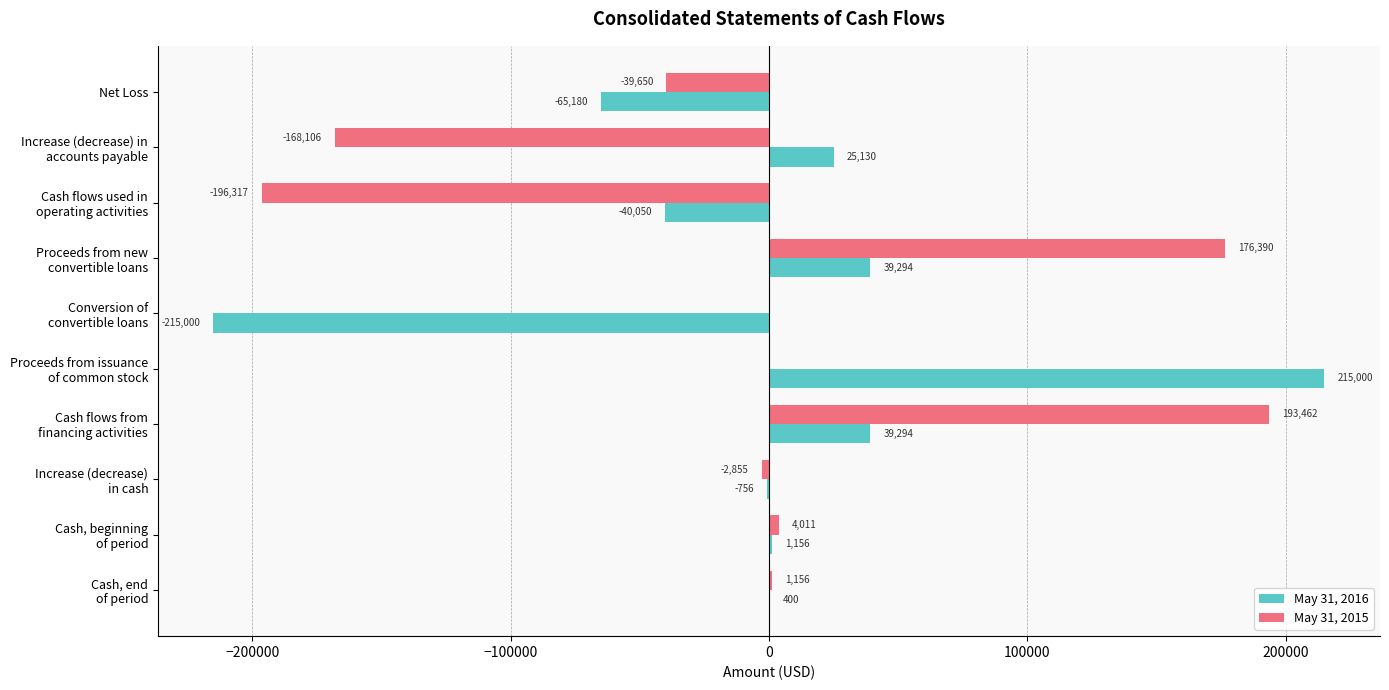

Count the number of categories in the chart.

10